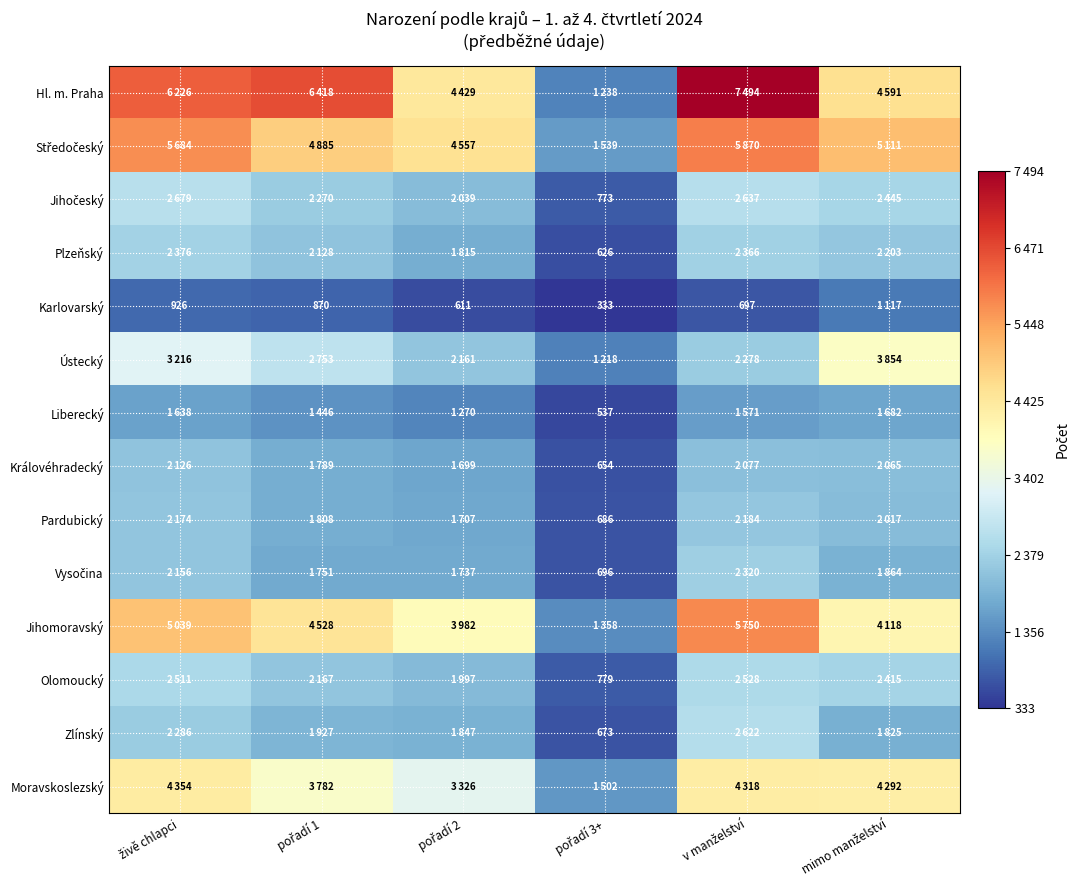

What is the difference between the highest and lowest values at pořadí 1?

5548